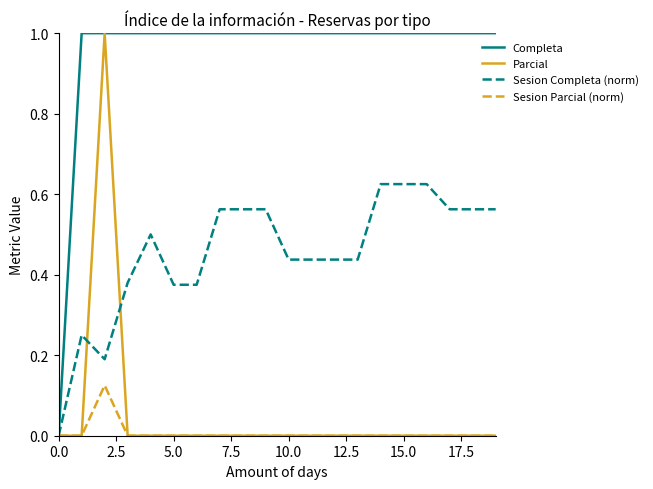

What is the highest value of the Parcial series?

1.0